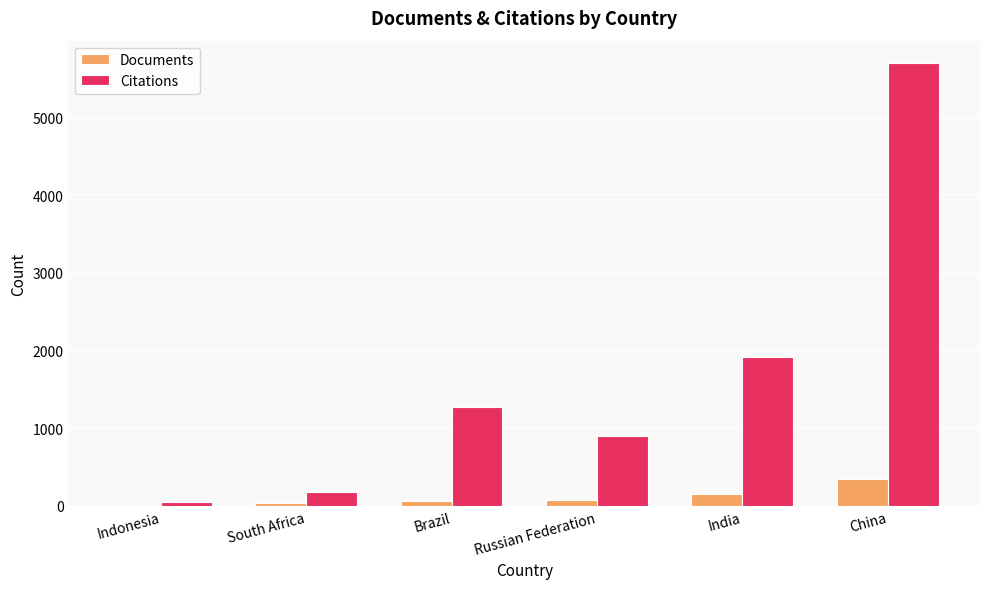

At which label does Documents reach its peak?

China